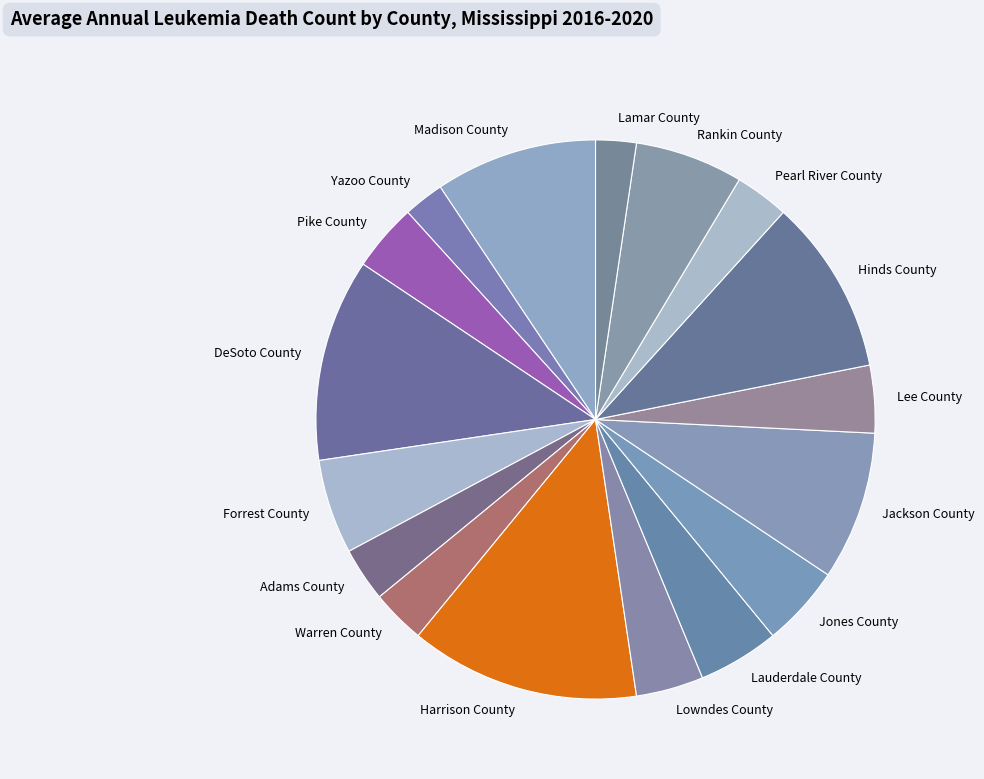

Is the sum of Lowndes County and DeSoto County greater than half?

No